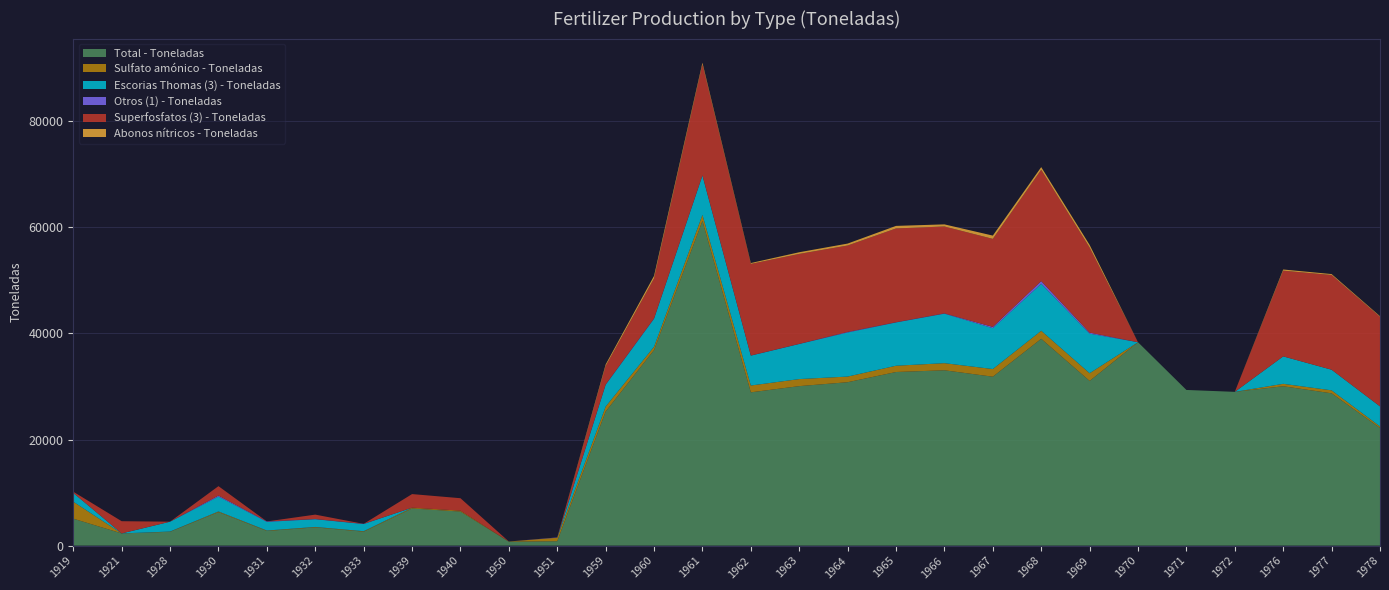

Reading left to right, what are all the values shown in this chart?

Total - Toneladas: 1919=5080.0	1921=2300.0	1928=2608.3	1930=6312.0	1931=2765.0	1932=3437.0	1933=2631.0	1939=7003.9	1940=6419.0	1950=745.0	1951=831.0	1959=25280.0	1960=36850.0	1961=61194.0	1962=28893.0	1963=30062.0	1964=30799.0	1965=32722.0	1966=33048.0	1967=31840.0	1968=38983.0	1969=31046.0	1970=38337.0	1971=29339.0	1972=28983.0	1976=30039.0	1977=28705.0	1978=22176.0
Sulfato amónico - Toneladas: 1919=3200.0	1921=0.0	1928=46.6	1930=128.0	1931=81.0	1932=83.0	1933=87.0	1939=148.7	1940=172.0	1950=30.0	1951=661.0	1959=932.0	1960=643.0	1961=1148.0	1962=1286.0	1963=1329.0	1964=1066.0	1965=1184.0	1966=1343.0	1967=1442.0	1968=1518.0	1969=1453.0	1970=0.0	1971=0.0	1972=0.0	1976=457.0	1977=566.0	1978=296.0
Escorias Thomas (3) - Toneladas: 1919=1650.0	1921=0.0	1928=1848.8	1930=2809.0	1931=1636.0	1932=1456.0	1933=1349.0	1939=0.0	1940=0.0	1950=0.0	1951=0.0	1959=4098.0	1960=5265.0	1961=7396.0	1962=5626.0	1963=6609.0	1964=8310.0	1965=8157.0	1966=9324.0	1967=7706.0	1968=8850.0	1969=7456.0	1970=0.0	1971=0.0	1972=0.0	1976=5172.0	1977=3884.0	1978=3770.0
Otros (1) - Toneladas: 1919=0.0	1921=0.0	1928=10.7	1930=180.0	1931=76.0	1932=38.0	1933=34.0	1939=0.0	1940=0.0	1950=0.0	1951=50.0	1959=61.0	1960=72.0	1961=59.0	1962=28.0	1963=28.0	1964=102.0	1965=46.0	1966=60.0	1967=235.0	1968=512.0	1969=190.0	1970=0.0	1971=0.0	1972=0.0	1976=0.0	1977=0.0	1978=0.0
Superfosfatos (3) - Toneladas: 1919=230.0	1921=2300.0	1928=0.0	1930=1779.0	1931=0.0	1932=828.0	1933=0.0	1939=2560.0	1940=2345.0	1950=0.0	1951=0.0	1959=3474.0	1960=7537.0	1961=20904.0	1962=17260.0	1963=16956.0	1964=16289.0	1965=17675.0	1966=16379.0	1967=16594.0	1968=20981.0	1969=16043.0	1970=0.0	1971=0.0	1972=0.0	1976=16156.0	1977=17851.0	1978=16880.0
Abonos nítricos - Toneladas: 1919=0.0	1921=0.0	1928=0.0	1930=0.0	1931=0.0	1932=0.0	1933=0.0	1939=0.0	1940=0.0	1950=0.0	1951=0.0	1959=296.0	1960=478.0	1961=318.0	1962=169.0	1963=312.0	1964=365.0	1965=479.0	1966=396.0	1967=617.0	1968=498.0	1969=491.0	1970=0.0	1971=0.0	1972=0.0	1976=222.0	1977=177.0	1978=120.0